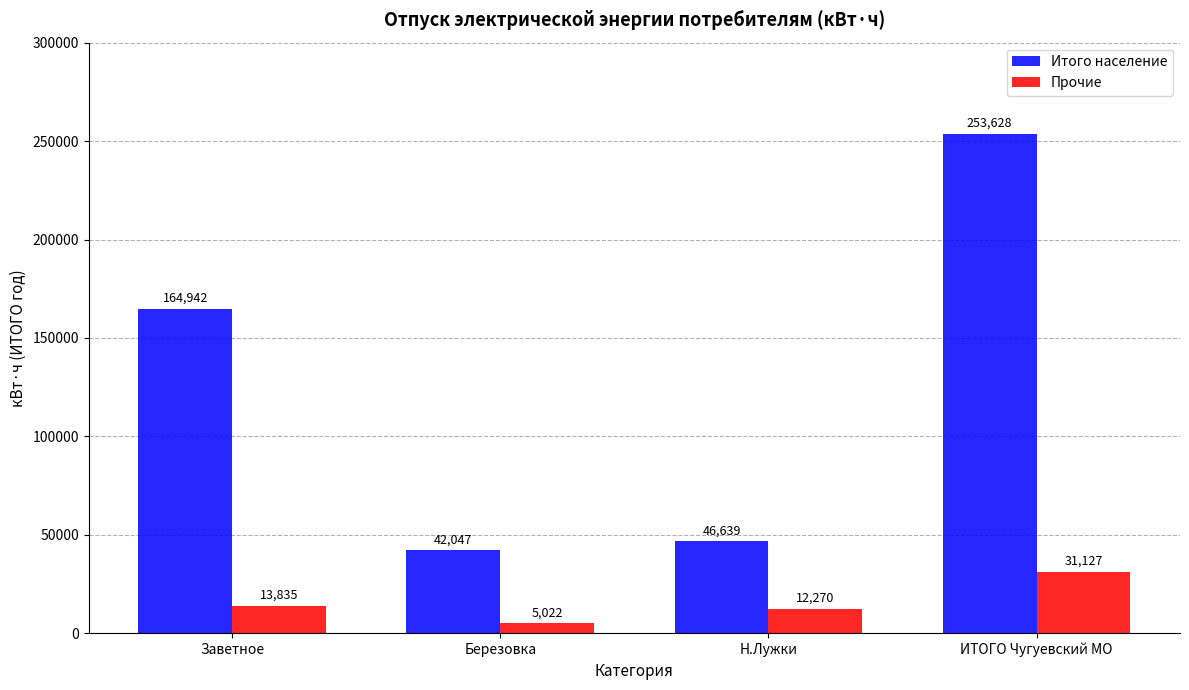

At Заветное, list the series in order from smallest to largest.

Прочие, Итого население